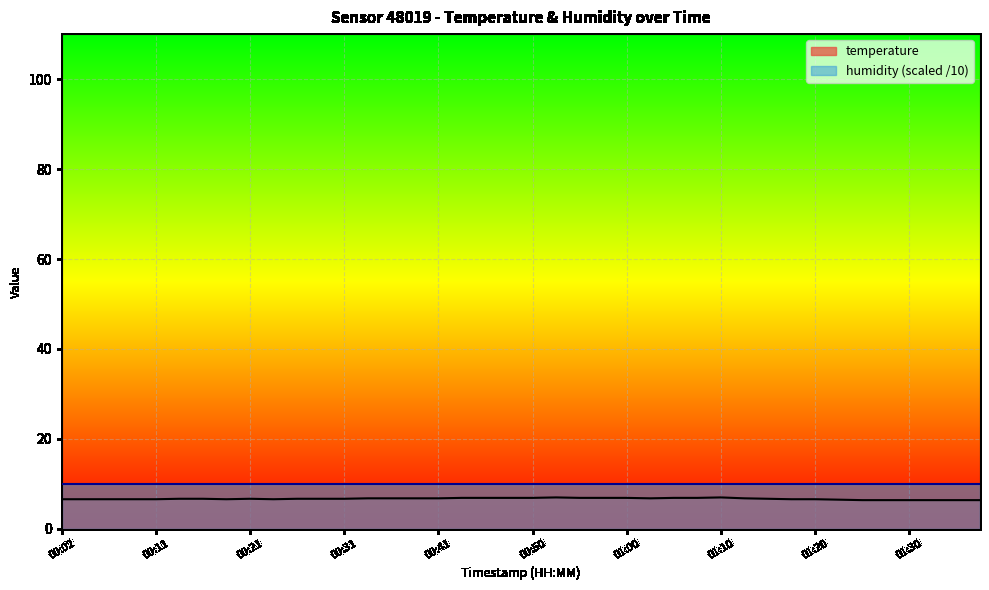

The value at 00:06 is 2.7. True or false?

False